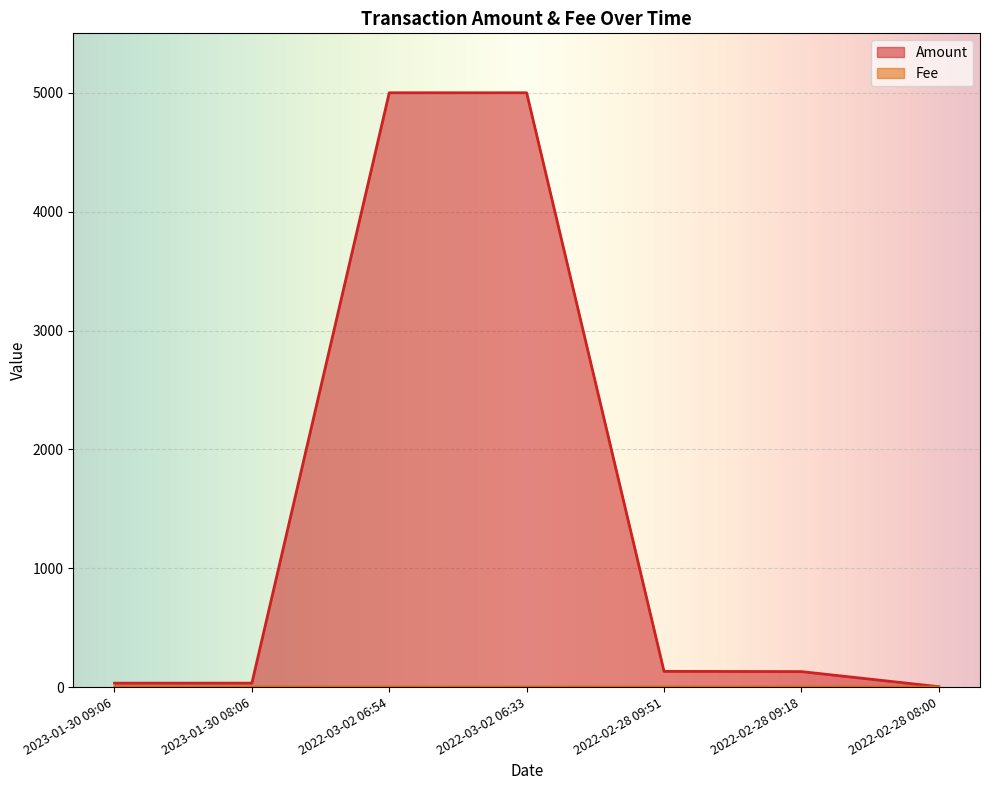

What is the label of the 6th point from the right?

2023-01-30 08:06